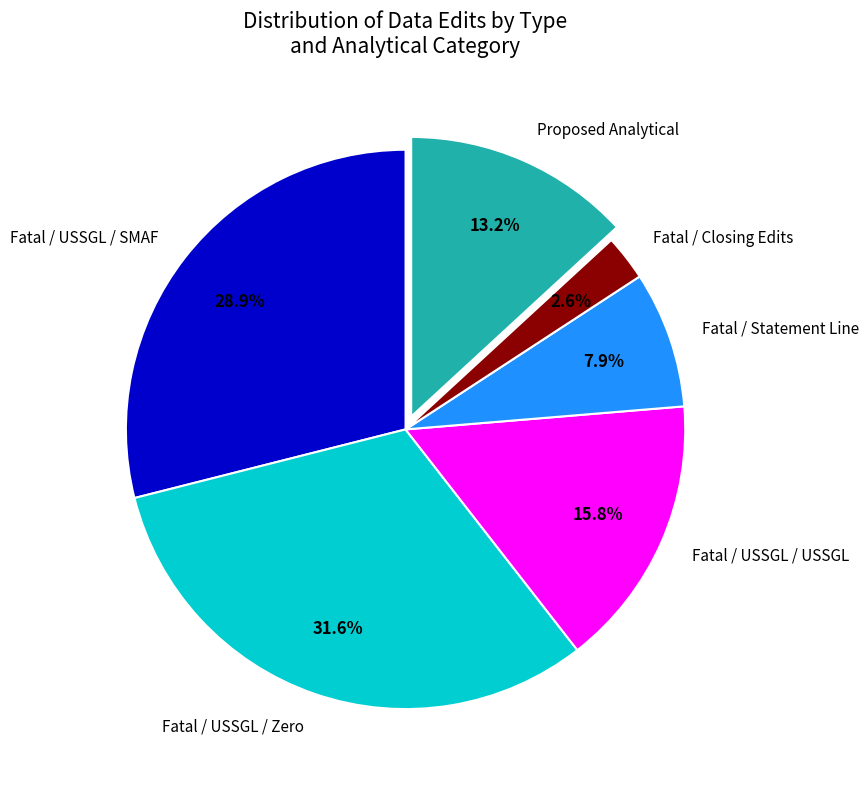

To the nearest percent, what is the difference between the largest and smallest slice percentages?

29%